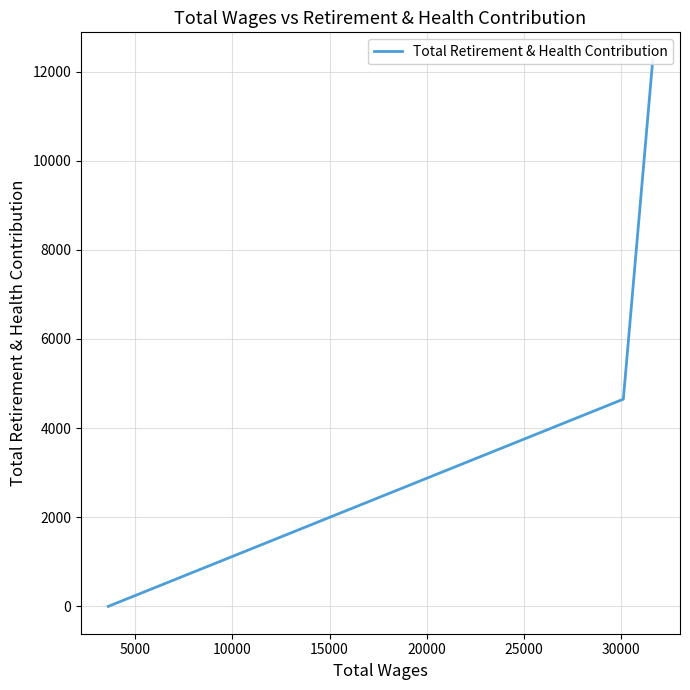

How many values are below 4649?

1